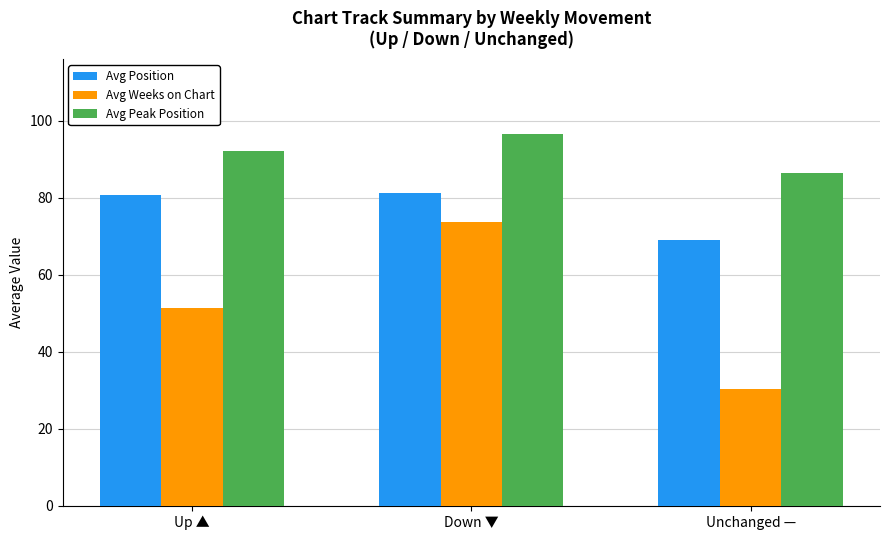

Rank the series by their maximum value, from highest to lowest.

Avg Peak Position, Avg Position, Avg Weeks on Chart